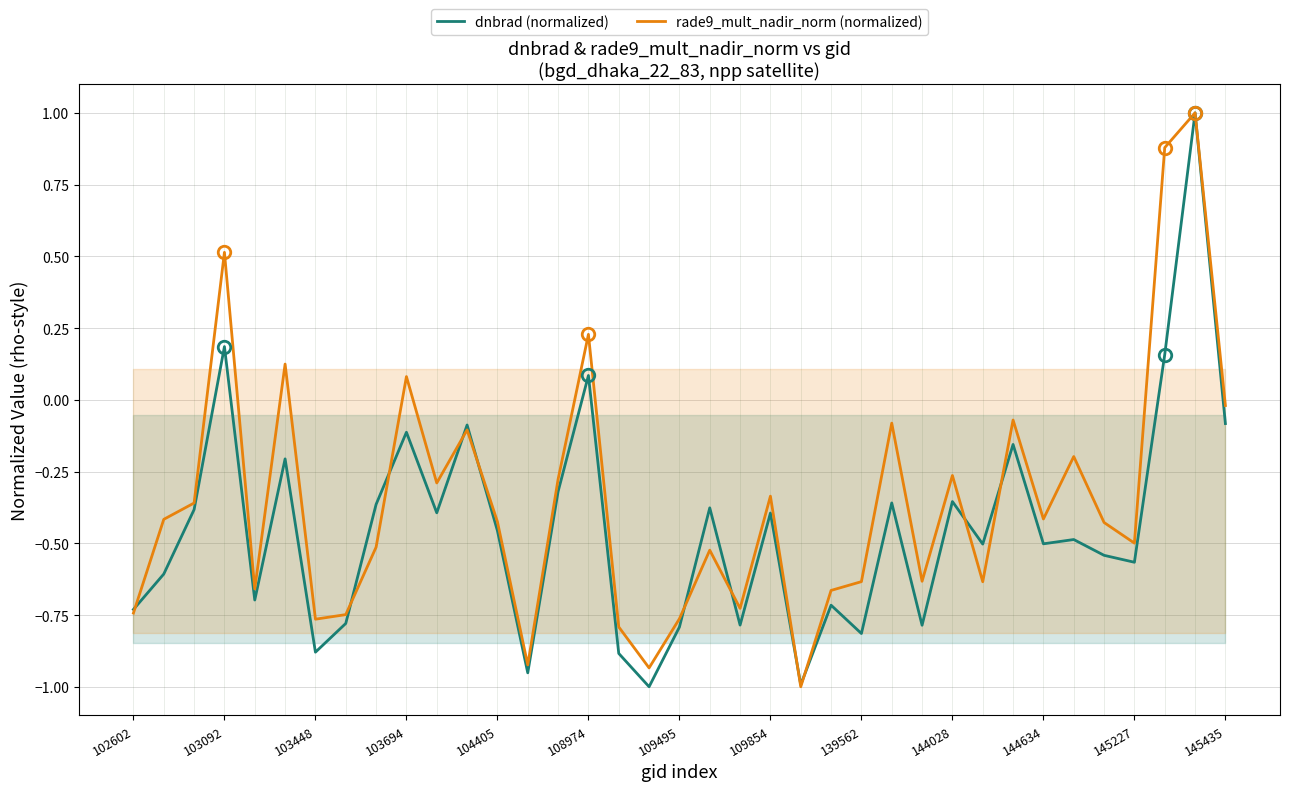

What is the difference between the highest and lowest values at 17?

0.1